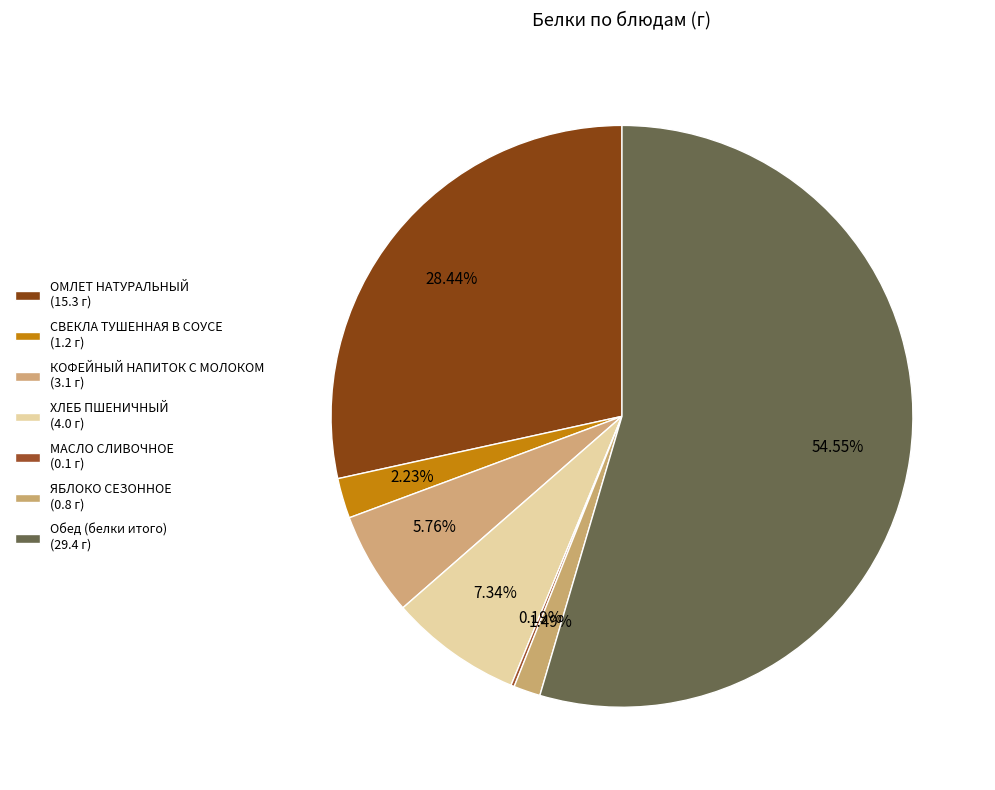

What is the change in value from КОФЕЙНЫЙ НАПИТОК С МОЛОКОМ to МАСЛО СЛИВОЧНОЕ?

-3.0